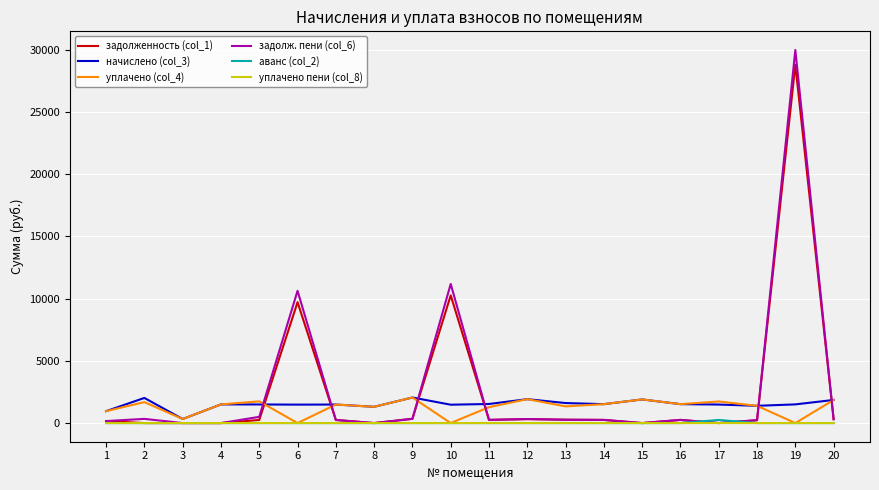

Which series has the largest range (max minus min)?

задолж. пени (col_6)